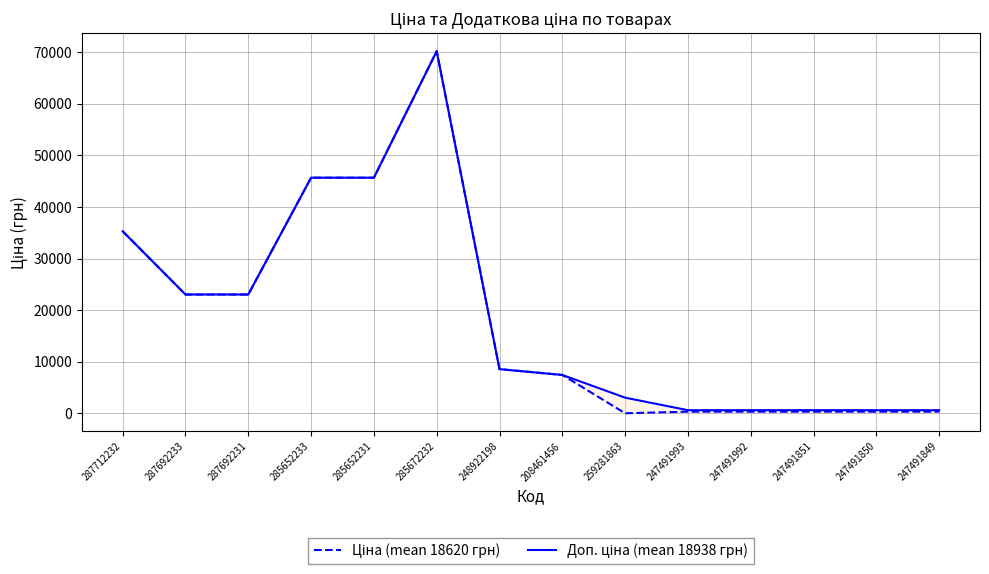

List the series in order of their overall mean, highest first.

Доп. ціна (mean 18938 грн), Ціна (mean 18620 грн)